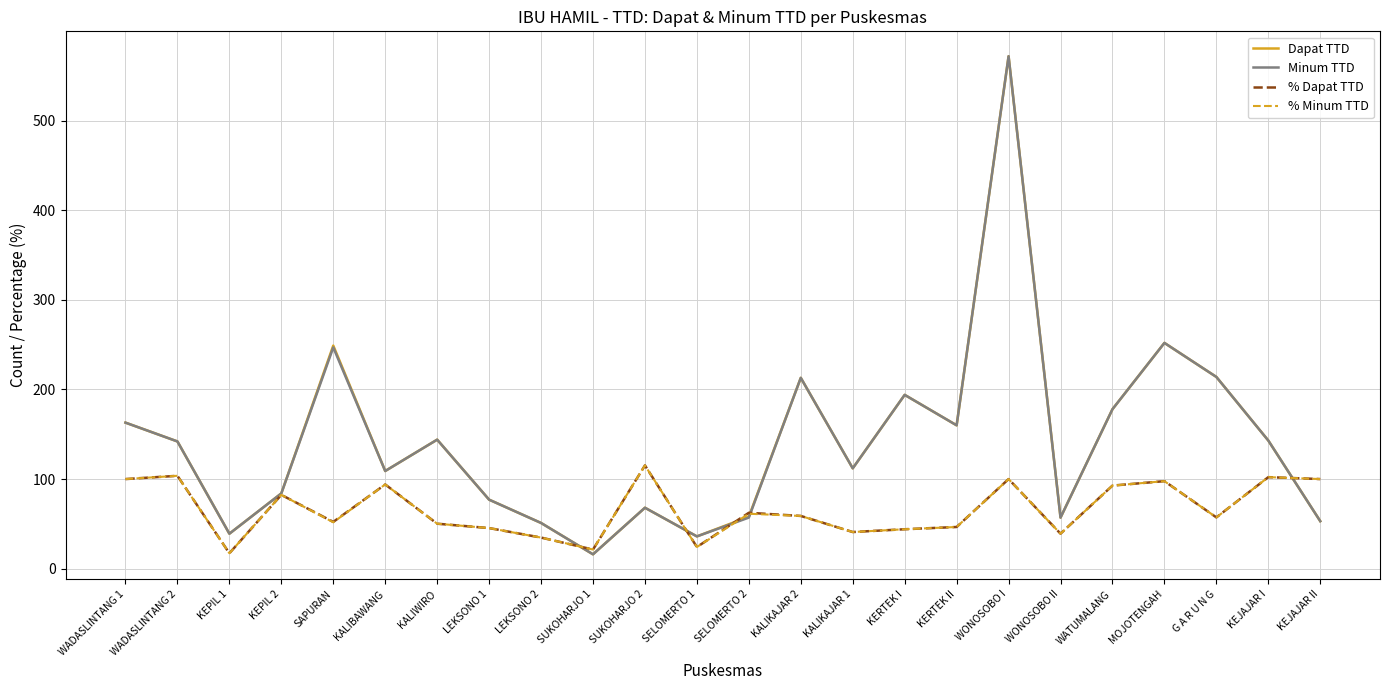

What position from the left is WONOSOBO I?

18